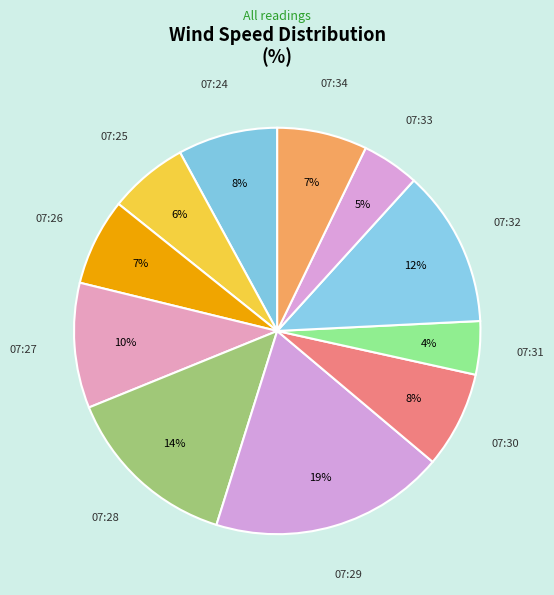

What percentage is the 07:30 slice, to the nearest percent?

8%